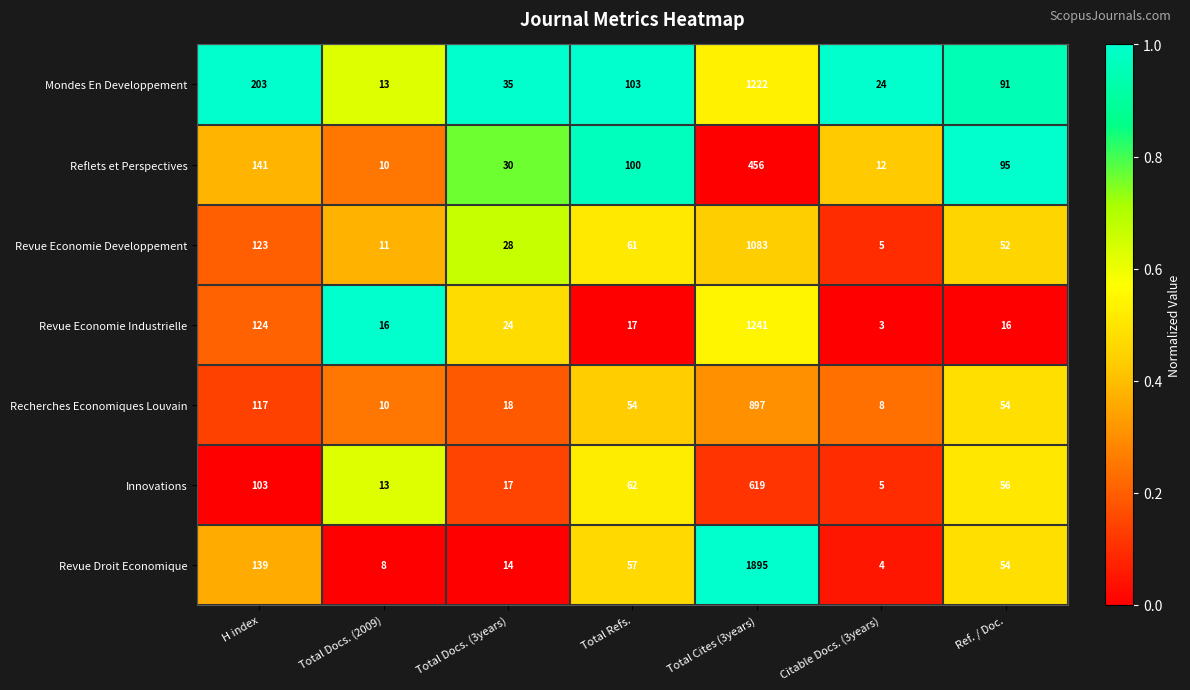

Which series has the largest total across all categories?

Revue Droit Economique